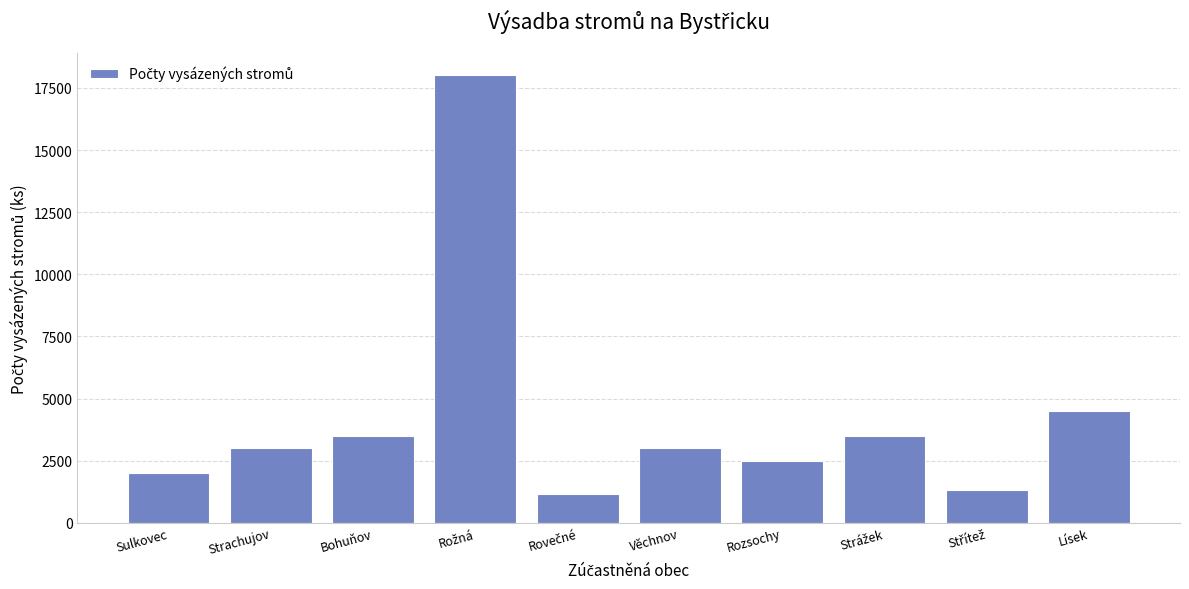

What is the value of the 4th bar from the left?

18000